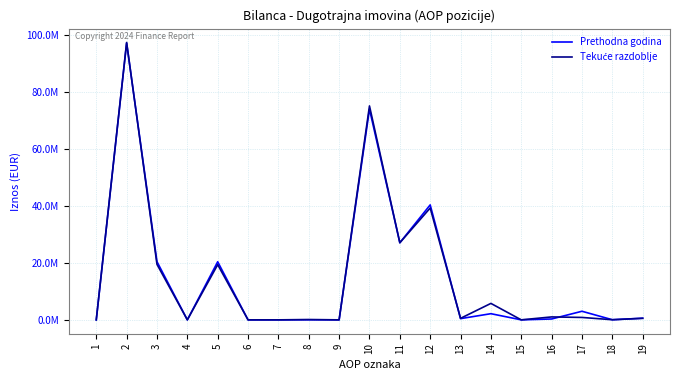

Is this an area chart (filled region under the line)?

No